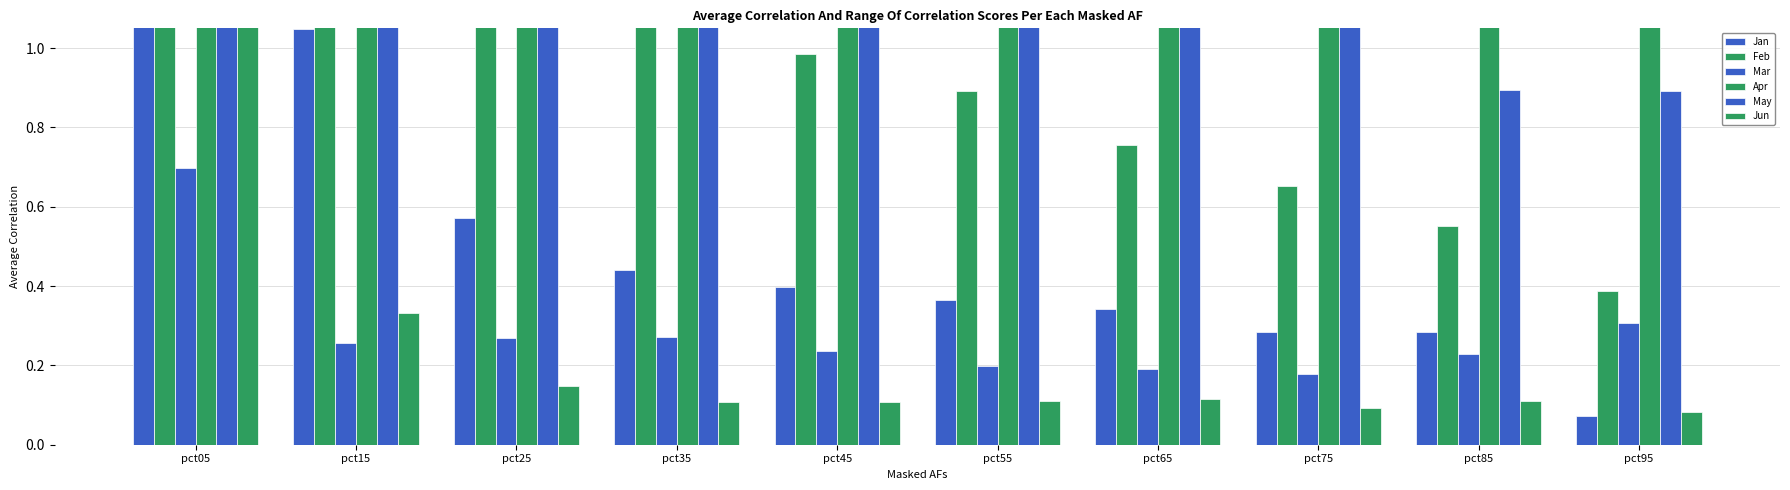

What is the total value across all series at pct95?

3.1